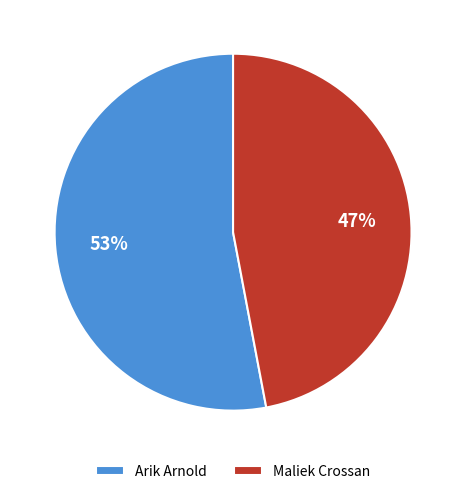

What is the ratio of the value at Arik Arnold to the value at Maliek Crossan?

1.1